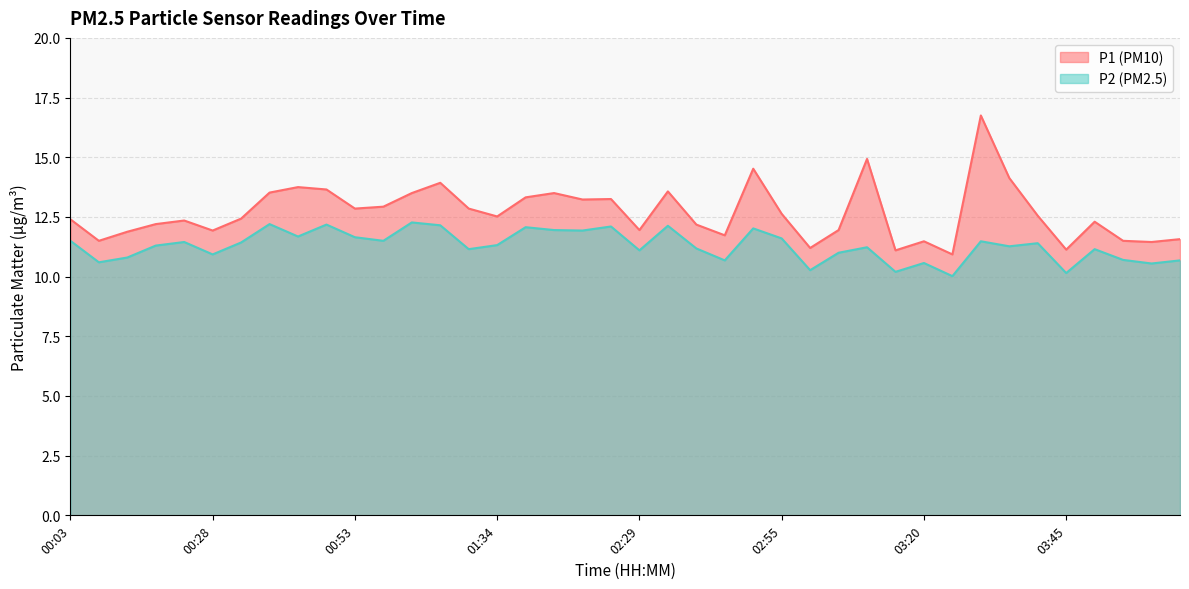

What is the label of the 18th point from the left?

01:44